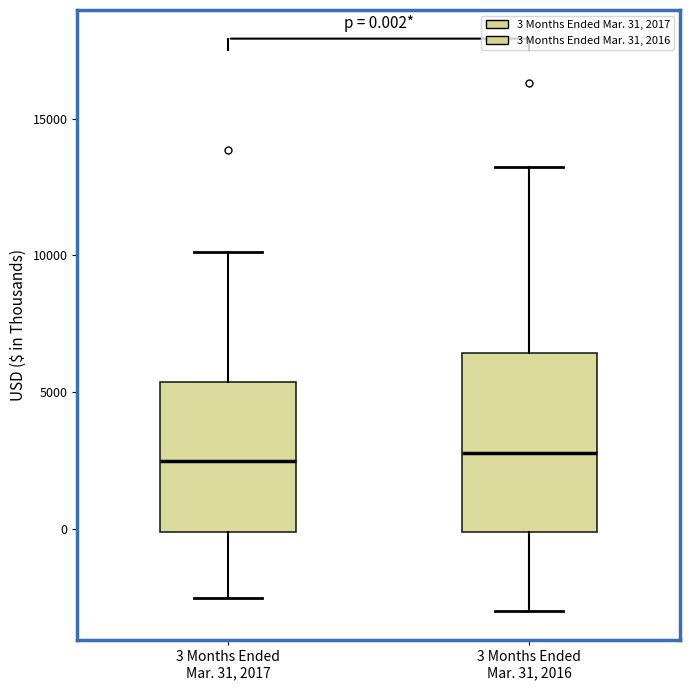

Which box is the tallest, from its lower edge to its upper edge?

3 Months Ended Mar. 31, 2016